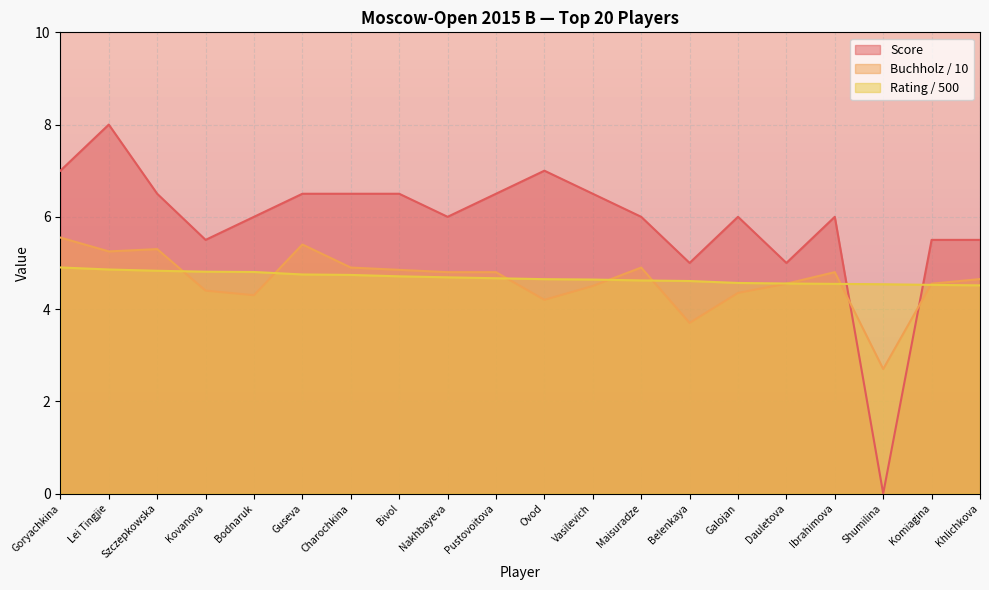

Count the number of data series in this chart.

3